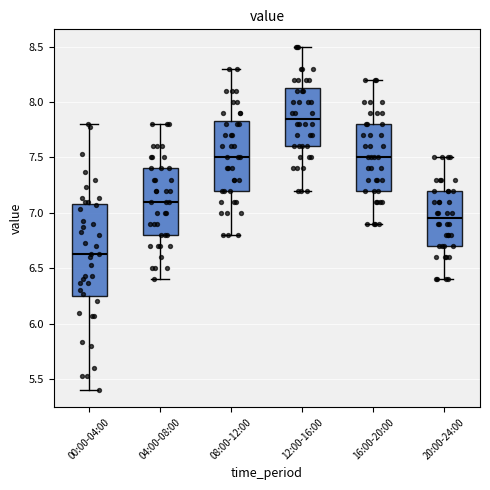

Reading left to right, transcribe this box plot: for each box, give where its median line is, the range the box spans, and where its two whiskers end, as read against the y-axis. The values are not printed on the chart, so give them approximately, as read against the axis.

00:00-04:00: median 6.65, box 6.25 to 7.10, whiskers 5.40 to 7.80
04:00-08:00: median 7.10, box 6.80 to 7.40, whiskers 6.40 to 7.80
08:00-12:00: median 7.50, box 7.20 to 7.85, whiskers 6.80 to 8.30
12:00-16:00: median 7.85, box 7.60 to 8.15, whiskers 7.20 to 8.50
16:00-20:00: median 7.50, box 7.20 to 7.80, whiskers 6.90 to 8.20
20:00-24:00: median 6.95, box 6.70 to 7.20, whiskers 6.40 to 7.50